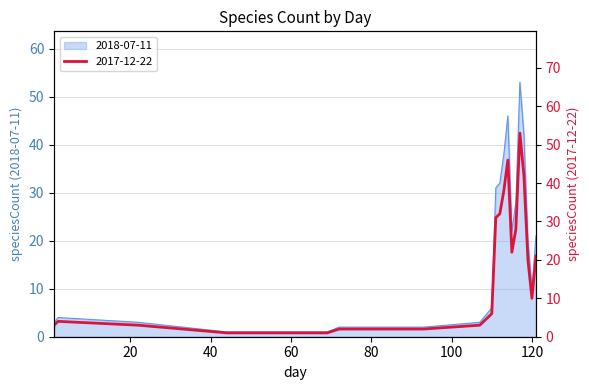

What is the total value across all series at 117?

106